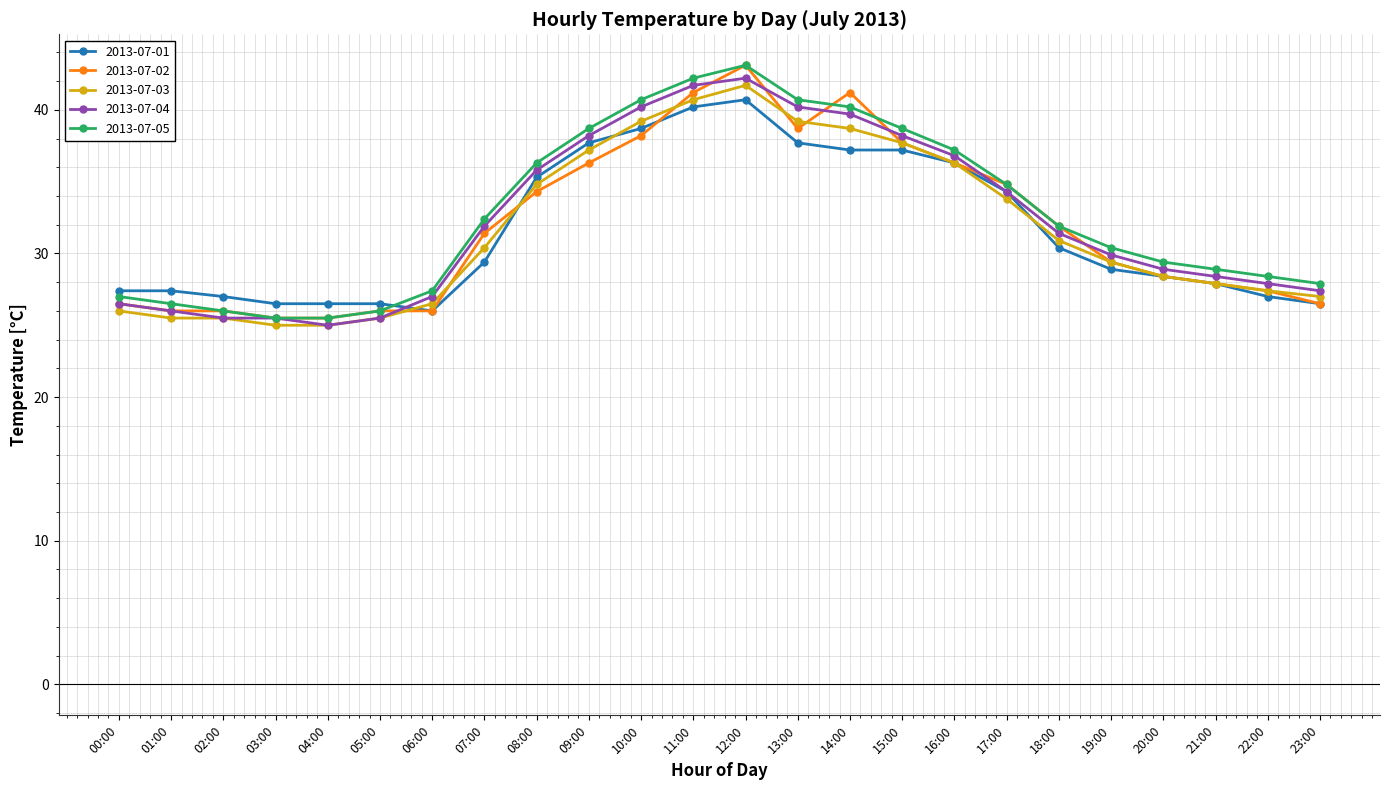

What is the label of the 2nd point from the right?

22:00